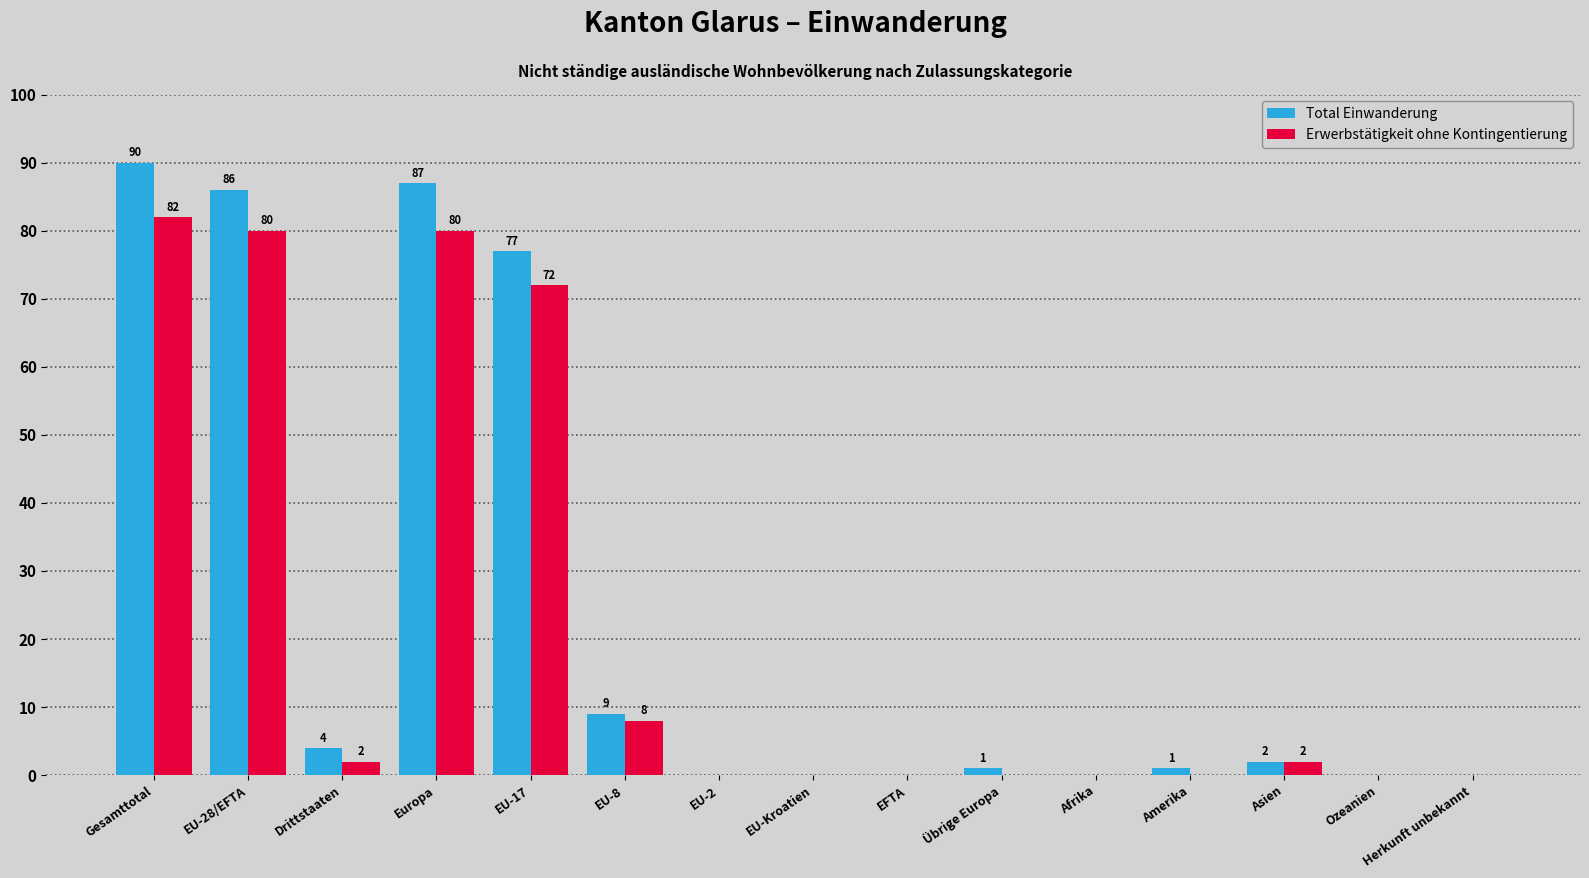

Which series has the largest total across all categories?

Total Einwanderung